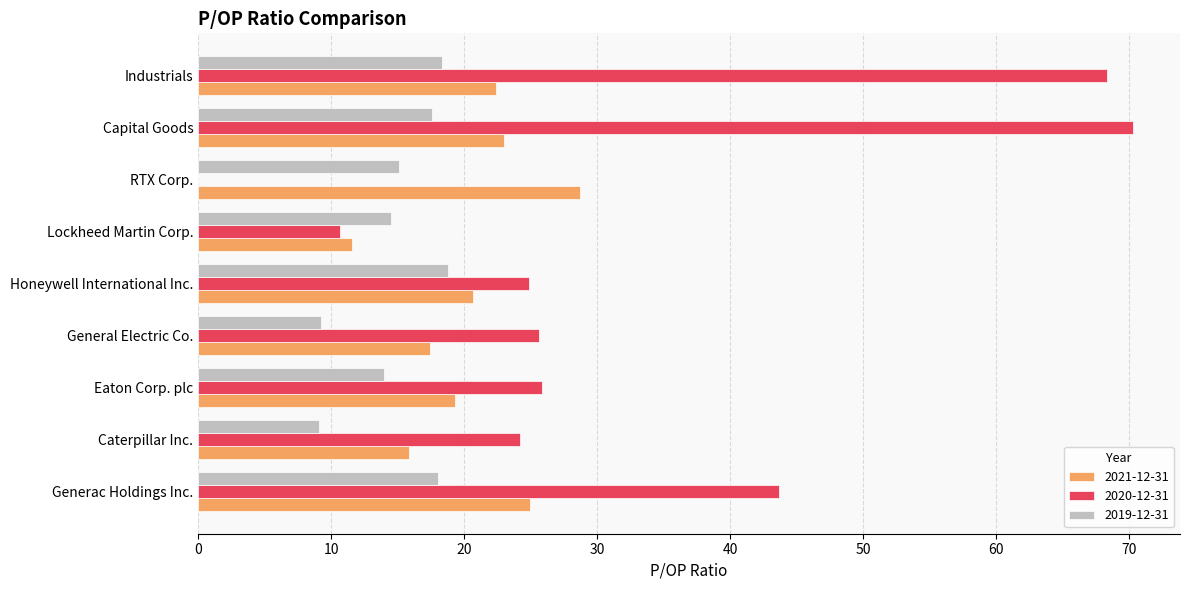

Which series has the largest total across all categories?

2020-12-31